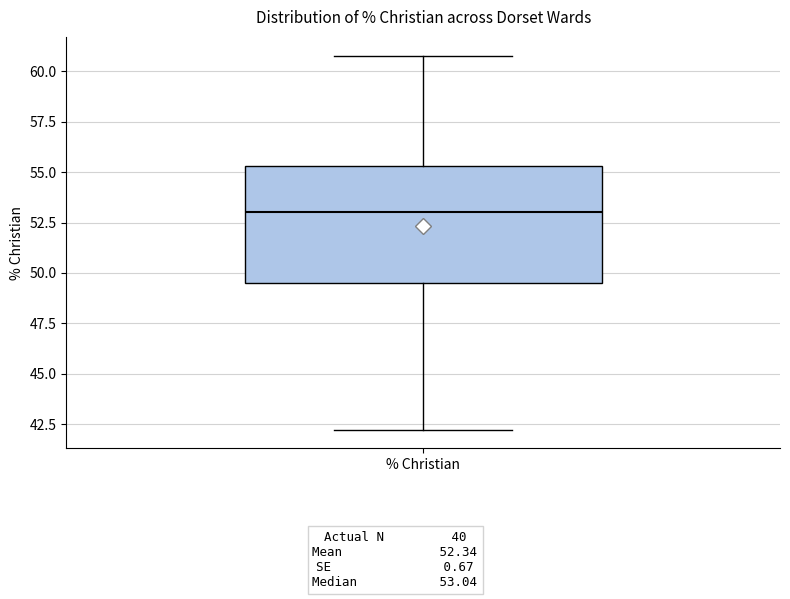

Transcribe this box plot: give where the median line is, the range the box spans, and where the two whiskers end, as read against the y-axis. The values are not printed on the chart, so give them approximately, as read against the axis.

median 53.0, box 49.5 to 55.5, whiskers 42.0 to 61.0